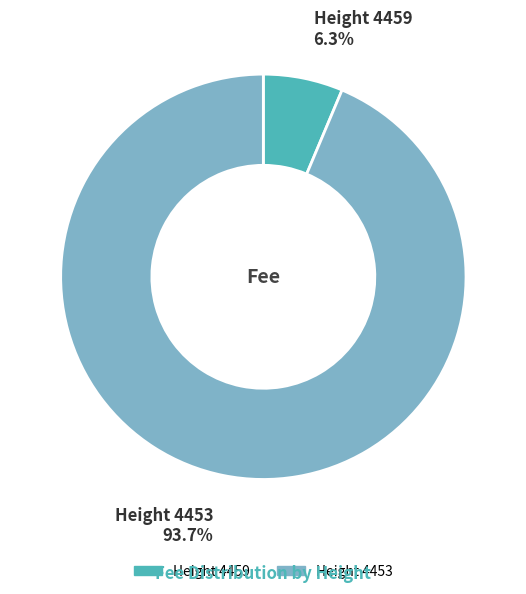

Is there a majority slice in this chart?

Yes